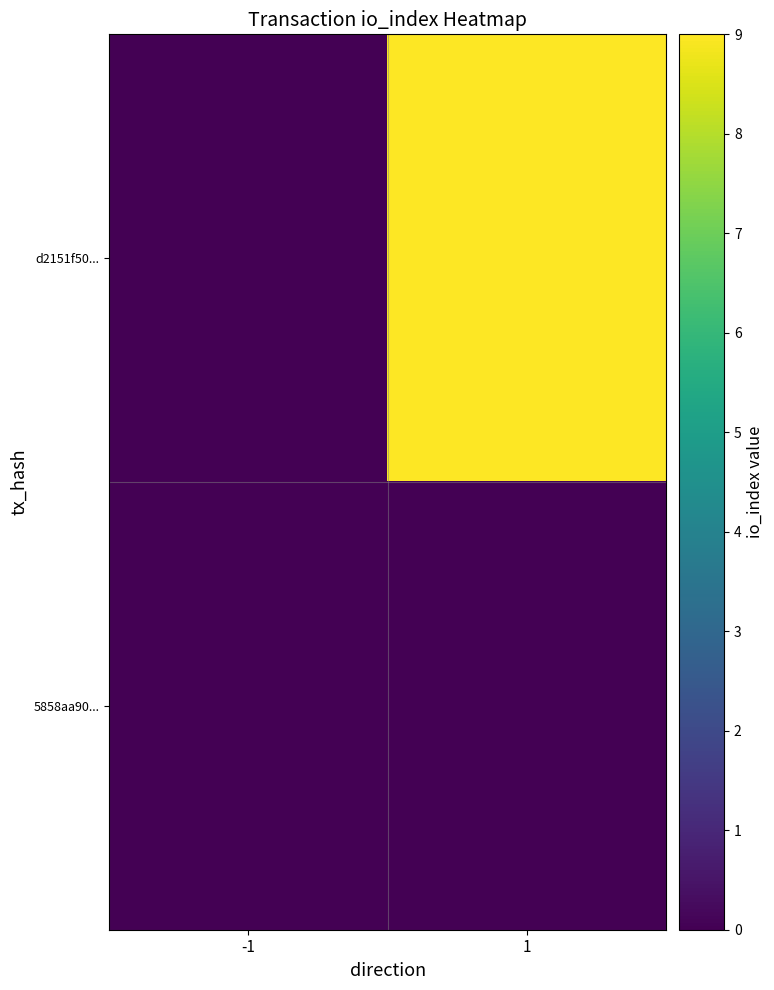

At -1, list the series in order from smallest to largest.

d2151f50..., 5858aa90...